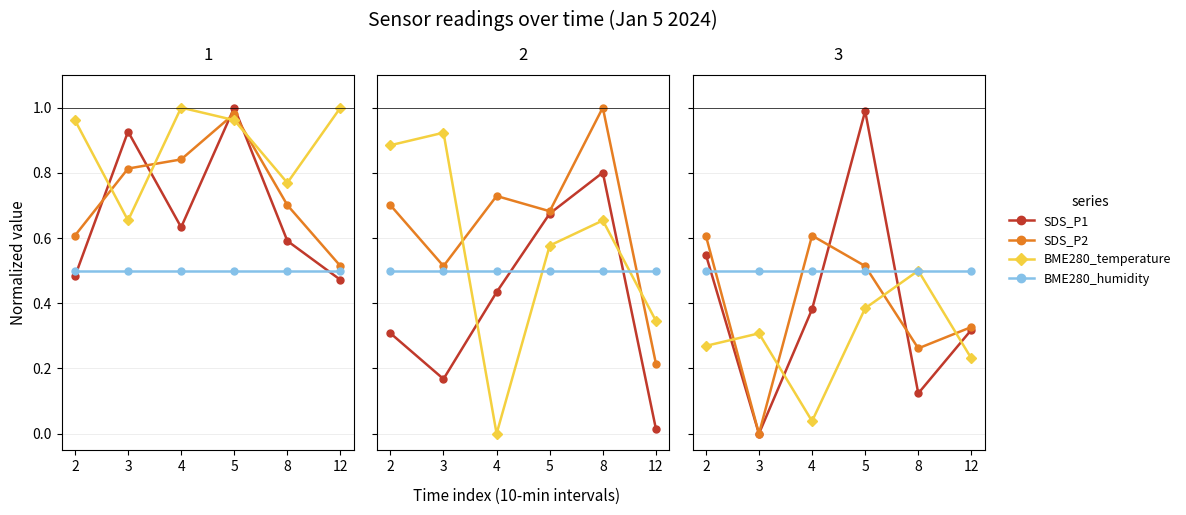

What value does the BME280_temperature series have at 12?

0.2